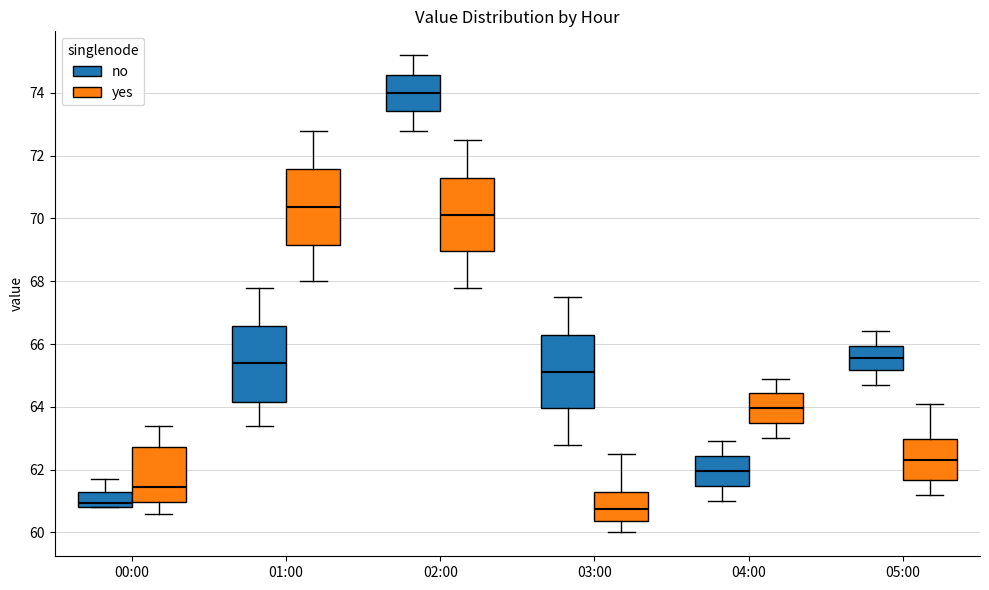

Where is the upper edge of the box for 00:00 (yes) on the y-axis? The values are not printed on the chart, so give them approximately, as read against the axis.

62.8